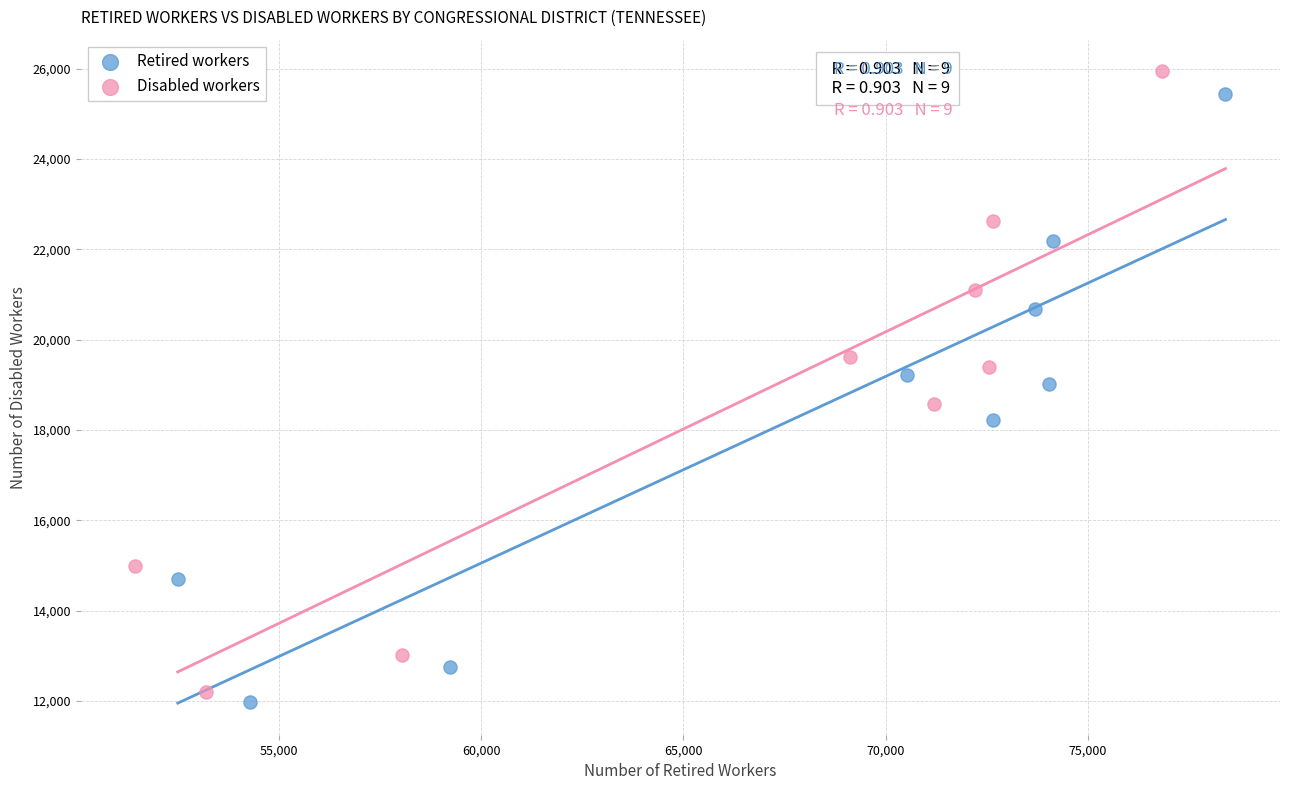

Which series contains the lowest Y value?

Retired workers